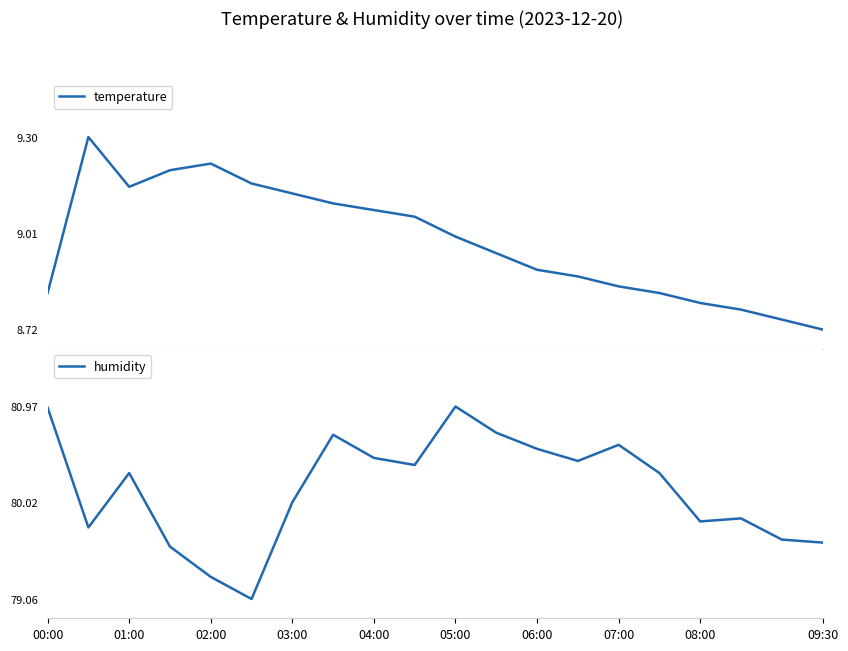

What is the highest value of the temperature series?

9.3